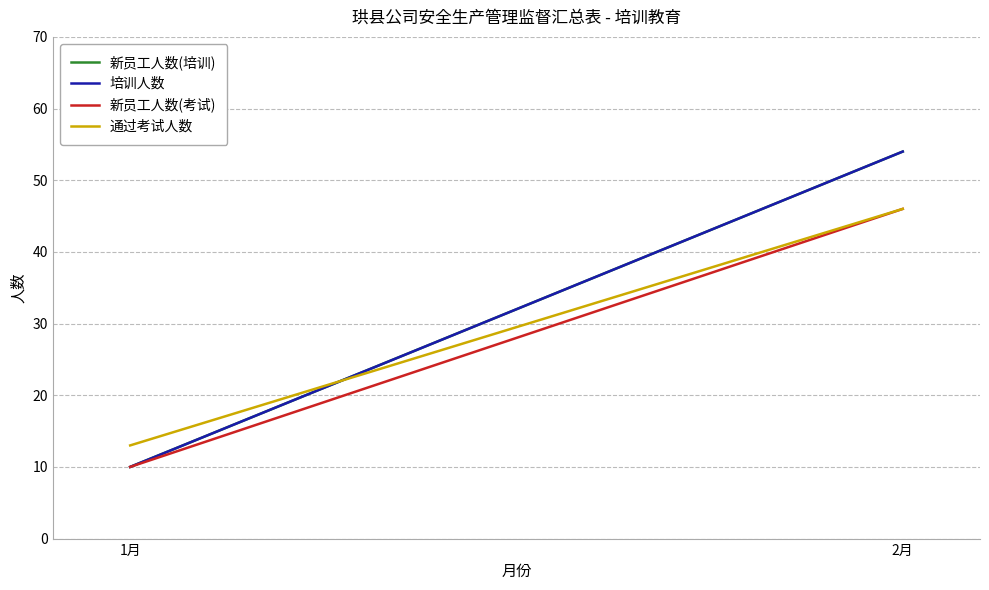

What is the maximum value shown in the chart?

54